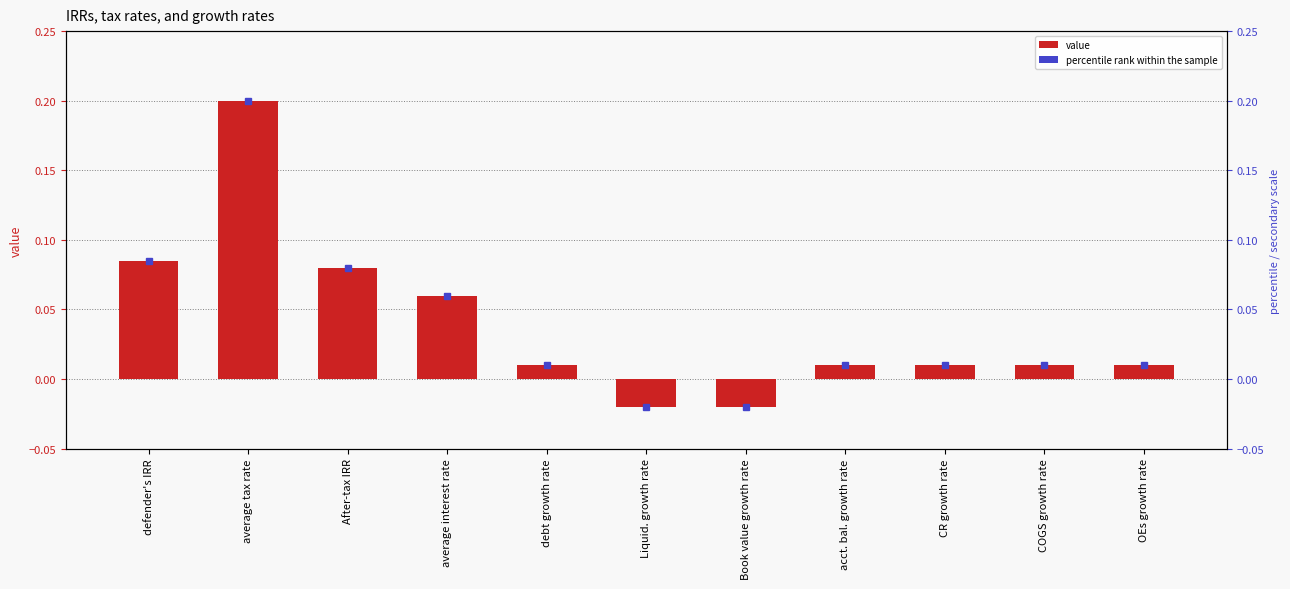

Which has a higher value, average tax rate or debt growth rate?

average tax rate